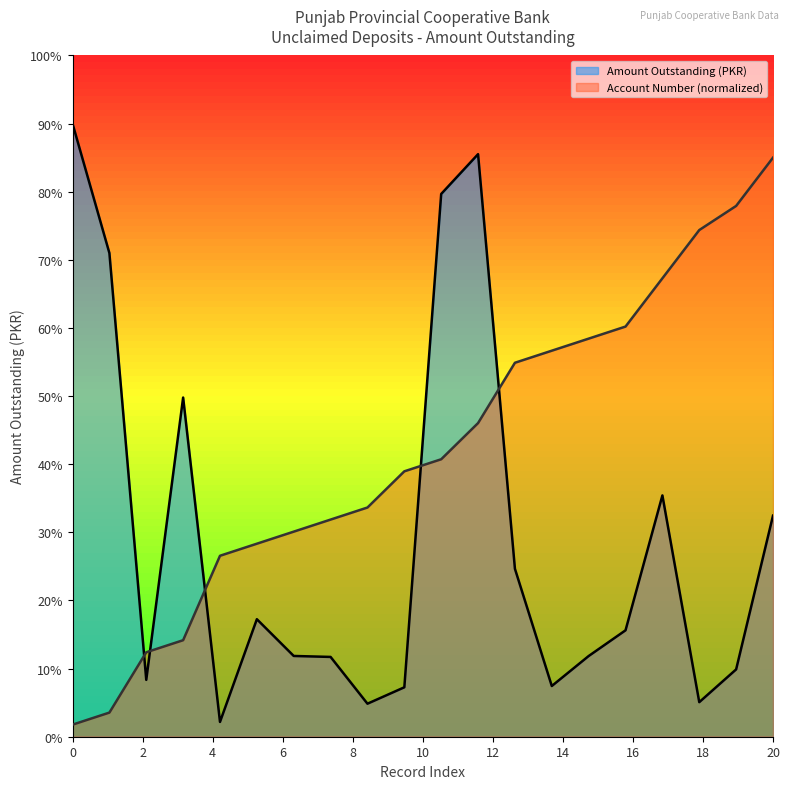

List the series in order of their peak value, lowest first.

Account Number (normalized), Amount Outstanding (PKR)